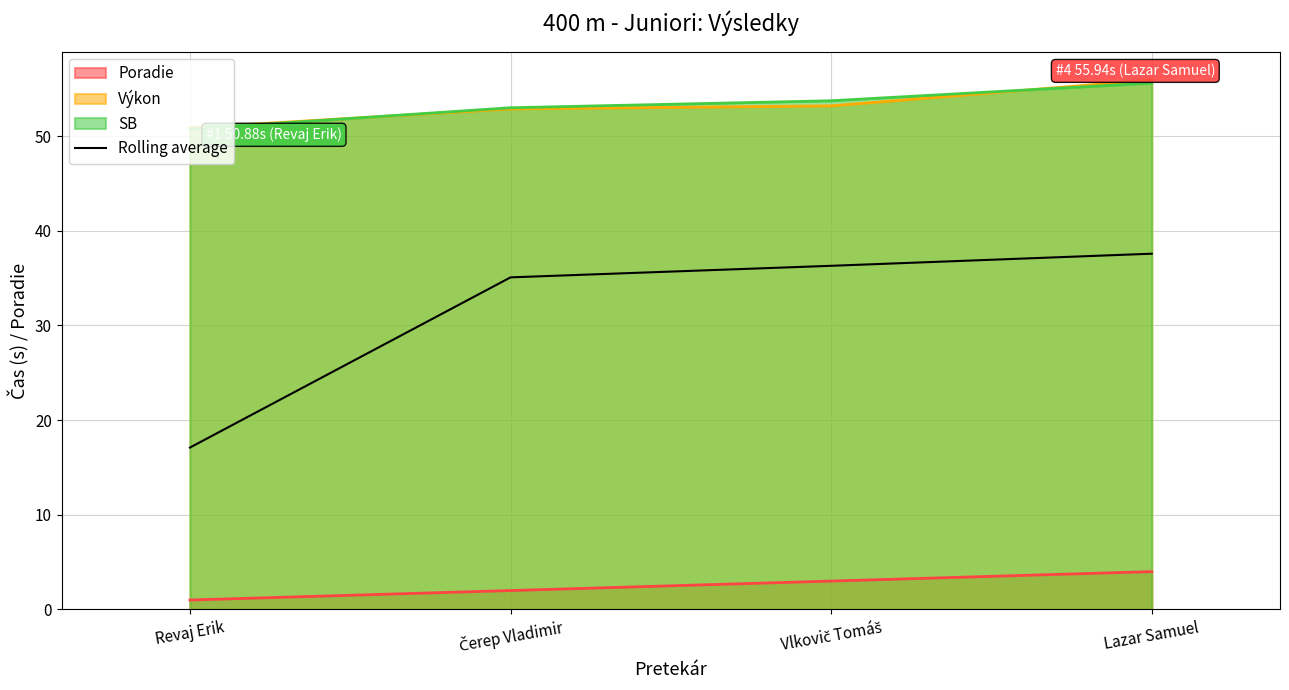

Which label corresponds to the largest value in the chart?

Lazar Samuel